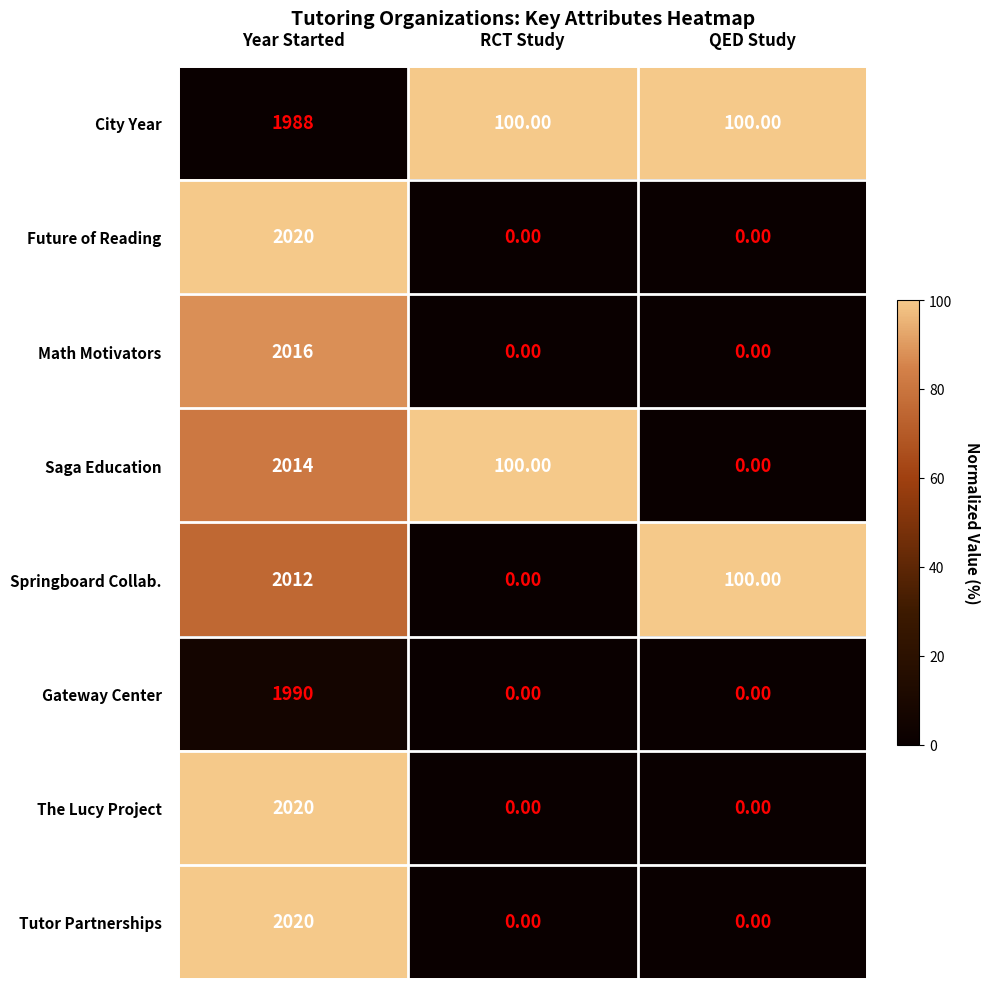

What is the difference between the highest and lowest values at RCT Study?

100